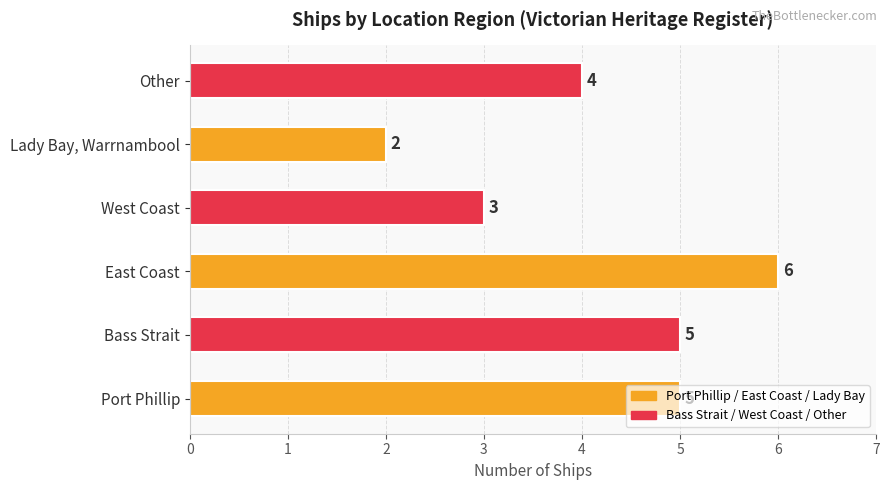

Count the values in the range 3 to 5.

4